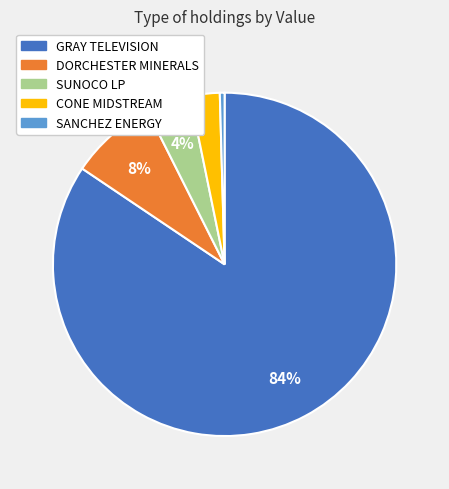

To the nearest percent, what is the average slice percentage?

20%